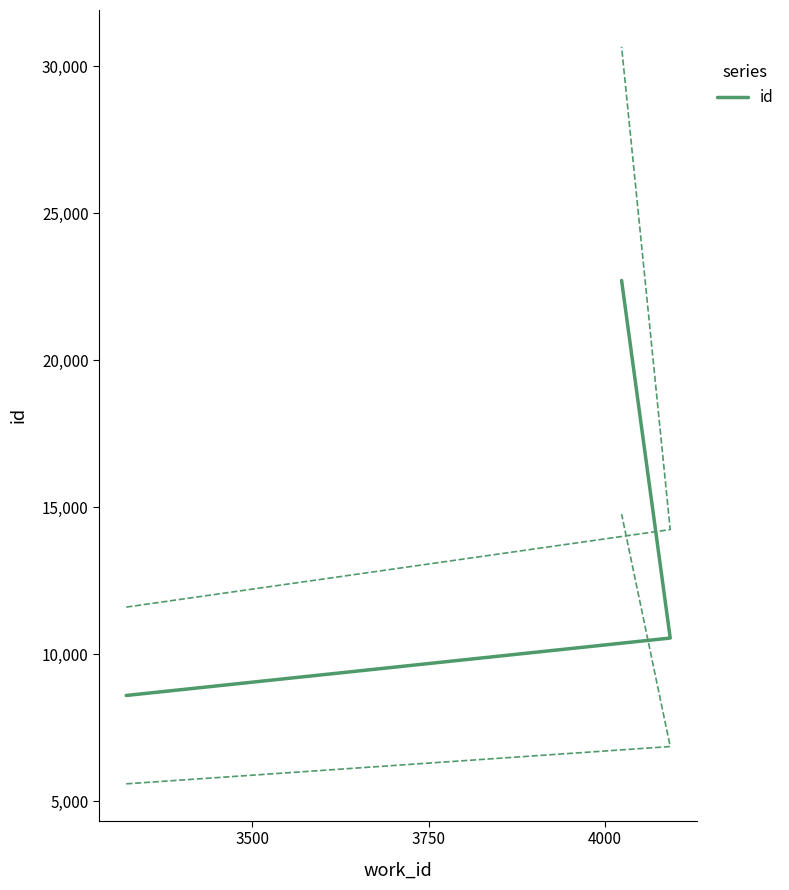

Count the values in the range 8589 to 22705.

3